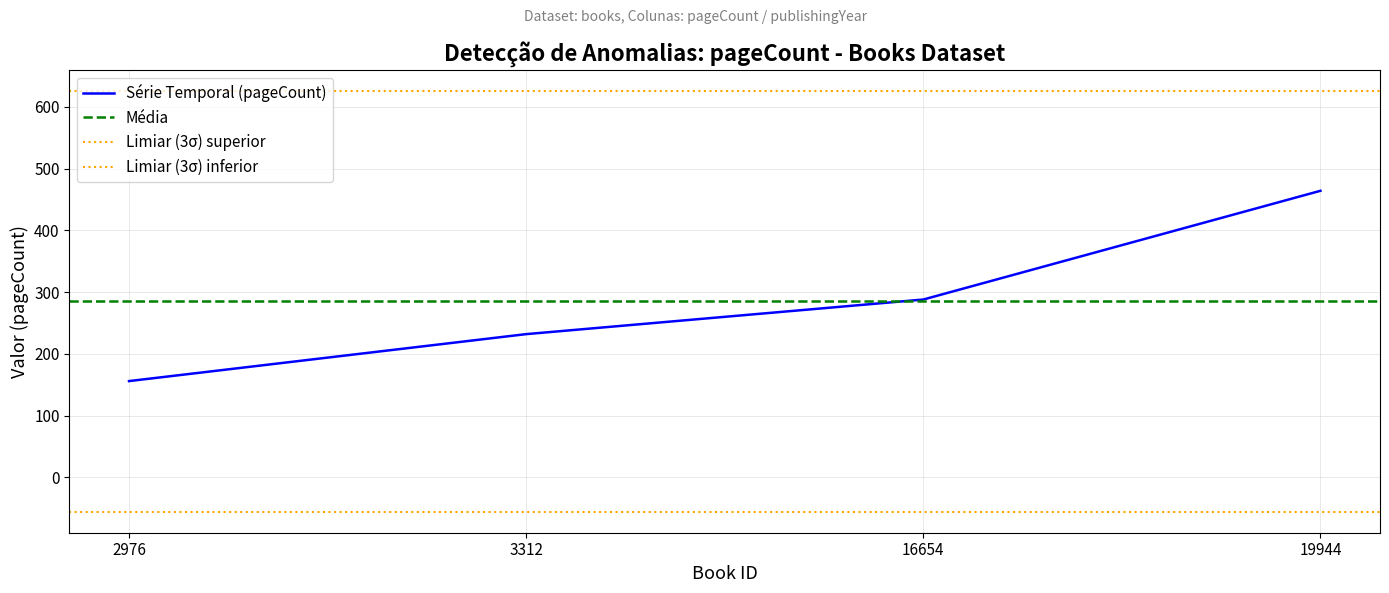

Between 16654 and 3312, which is larger?

16654